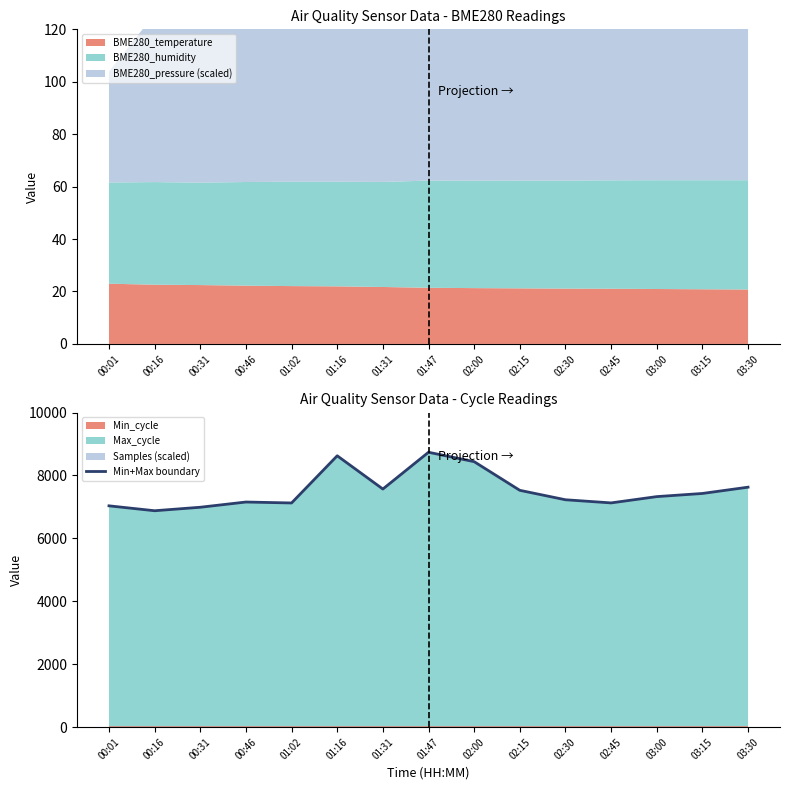

What position from the right is 02:15?

6